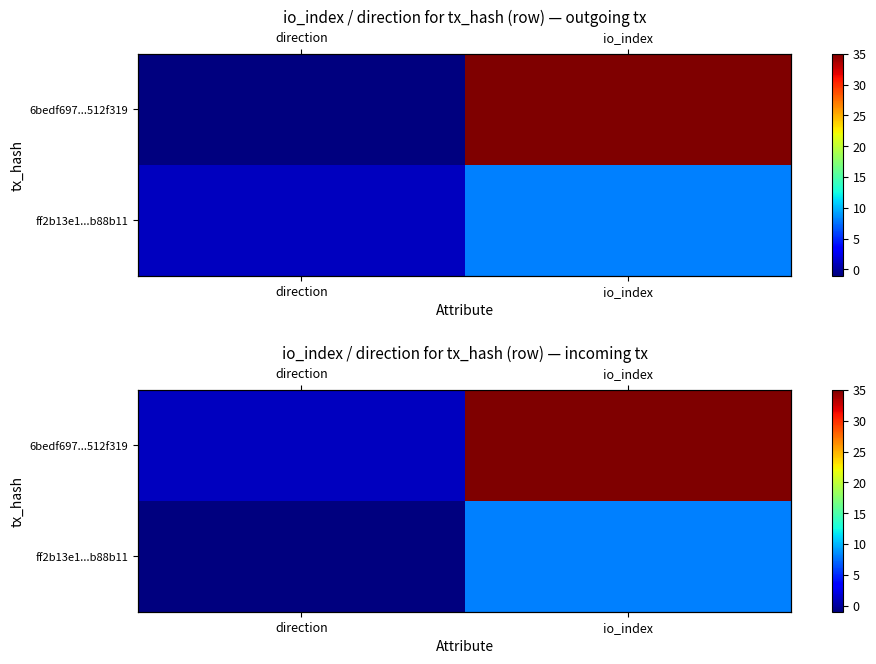

Is the value of ff2b13e1...b88b11 at io_index greater than the value of 6bedf697...512f319 at io_index?

No